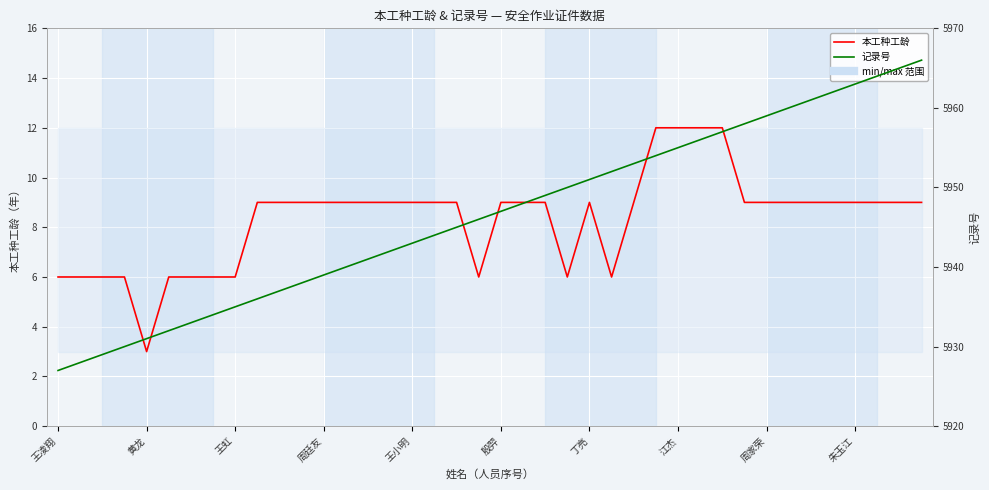

Is this an area chart (filled region under the line)?

No